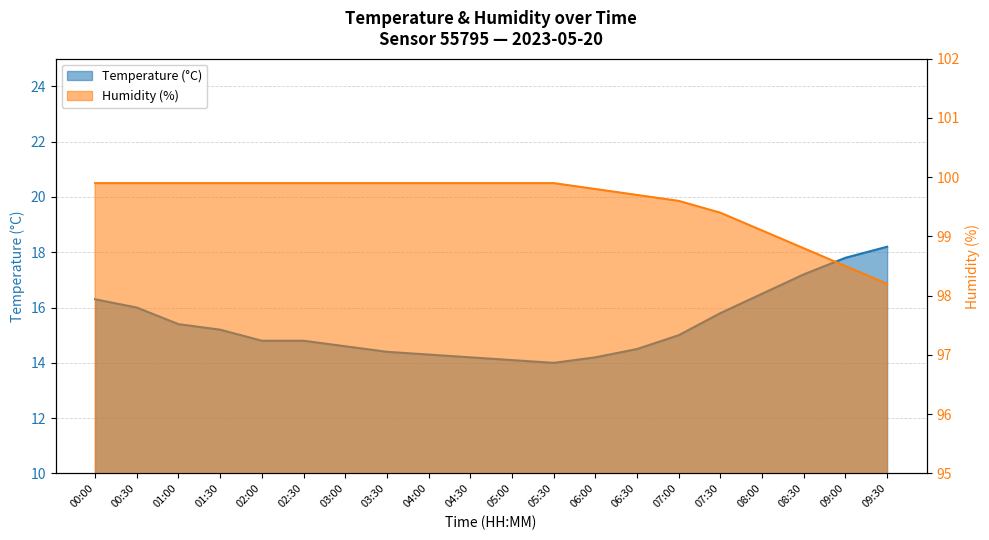

In Temperature (°C), how many points are lower than both neighbors (excluding endpoints)?

1